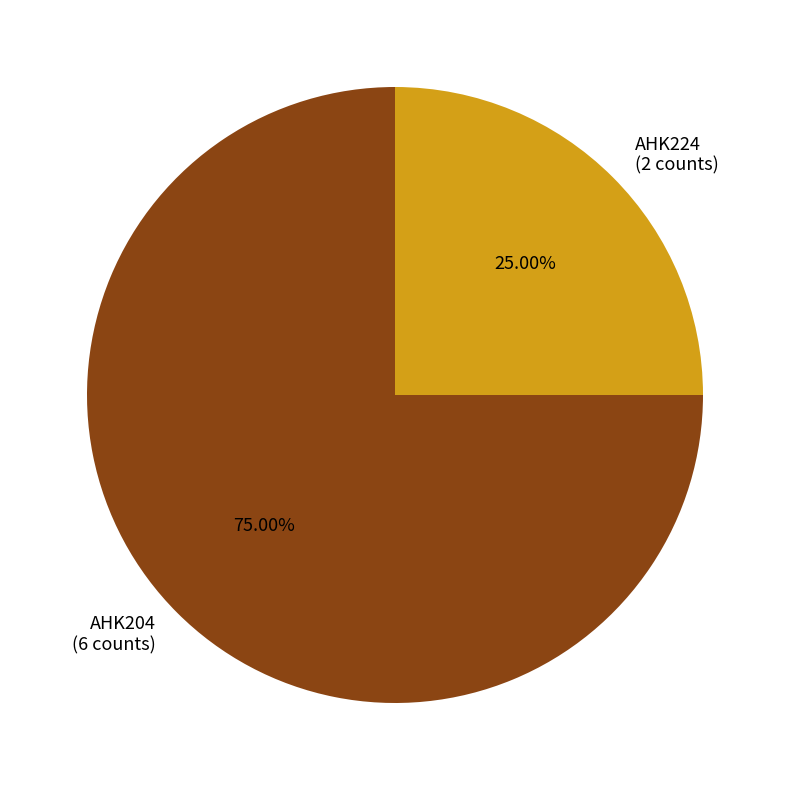

Count the number of slices in the pie.

2